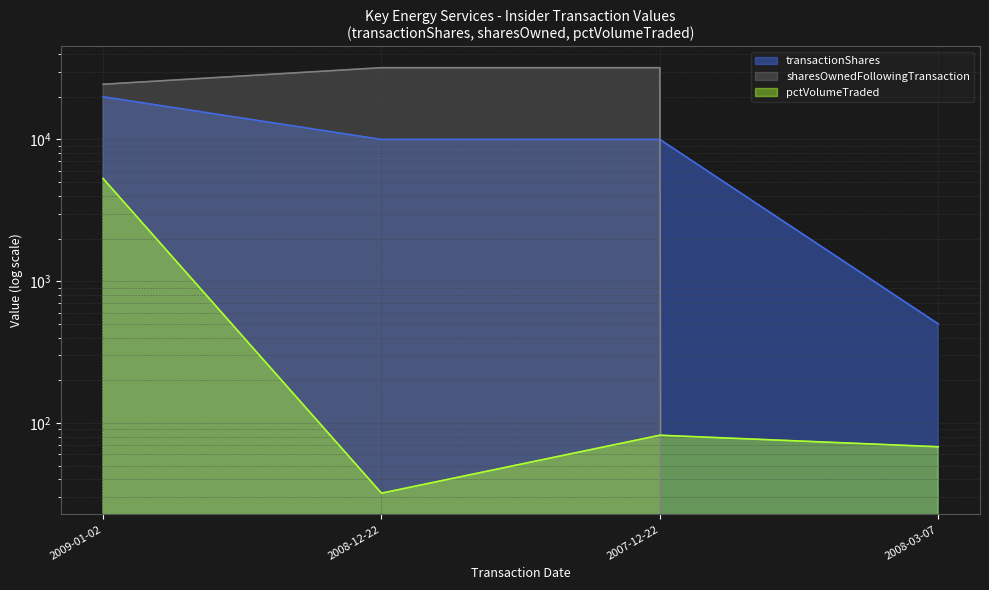

Count the number of data series in this chart.

3